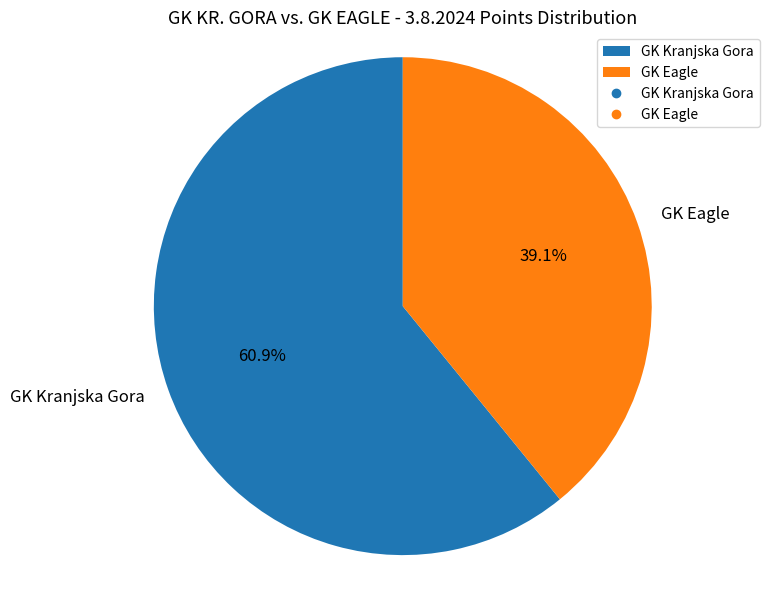

What percentage is the GK Eagle slice, to the nearest percent?

39%